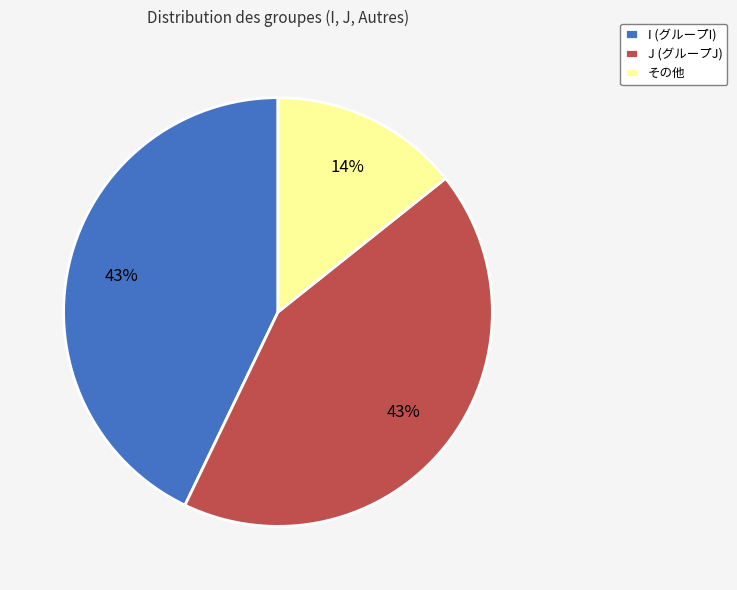

Is その他 the majority of the pie?

No